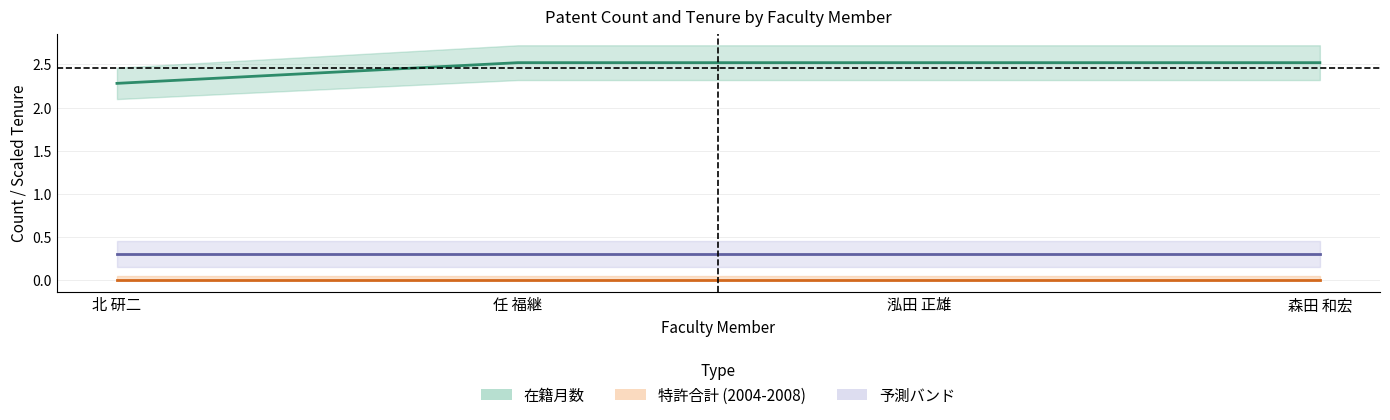

What is the label of the 2nd point from the left?

任 福継